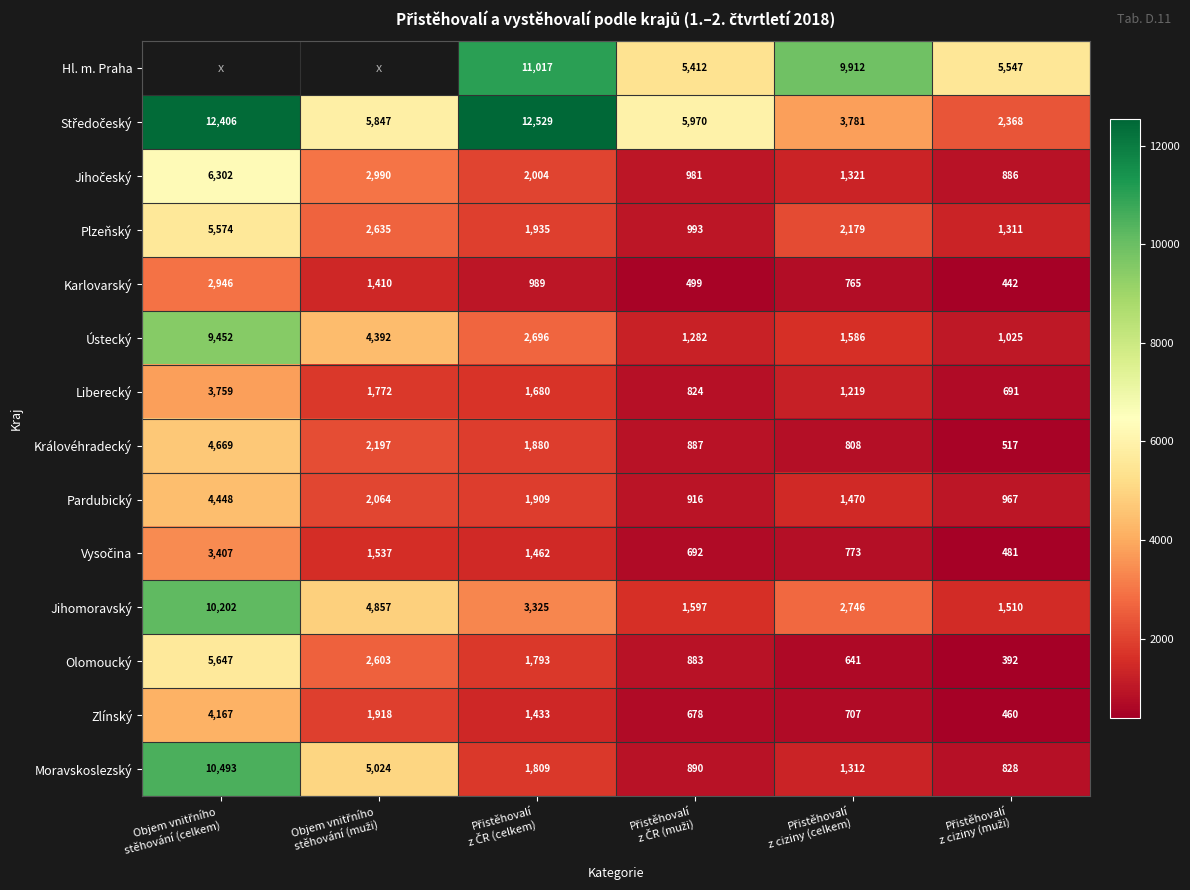

What is the minimum value for Karlovarský?

442